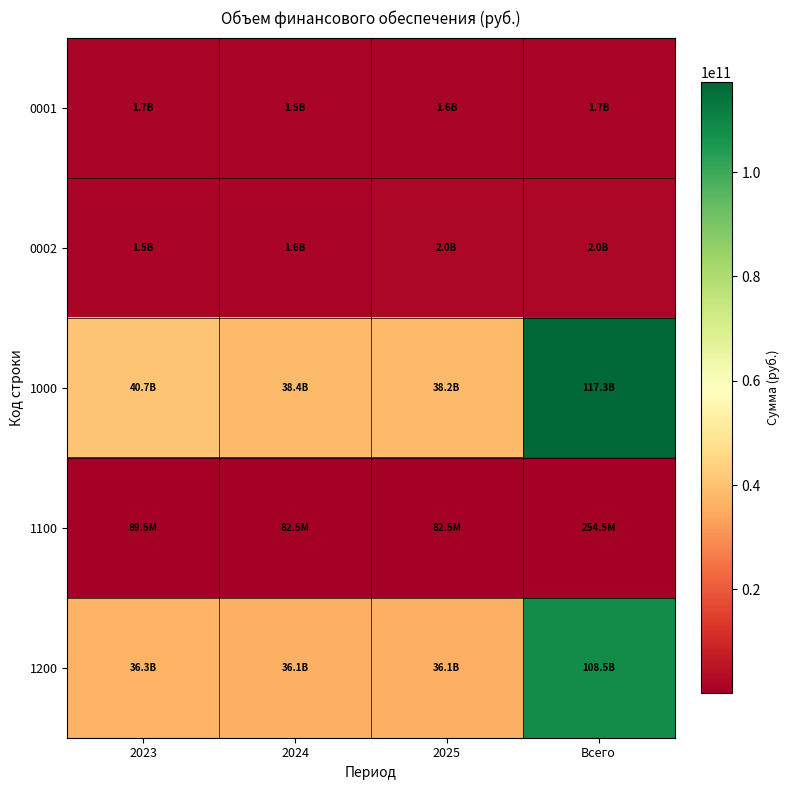

Reading left to right, extract all data points from this chart.

0001: 2023=1668070389.5	2024=1525129227.7	2025=1607873656.1	Всего=1674968333.1
0002: 2023=1525129227.7	2024=1607873656.1	2025=1963420565.4	Всего=1970318509.0
1000: 2023=40667062529.7	2024=38365919847.4	2025=38243544735.8	Всего=117276527112.9
1100: 2023=89453755.2	2024=82491288.8	2025=82543550.8	Всего=254488594.7
1200: 2023=36342864935.3	2024=36059509342.6	2025=36109496701.0	Всего=108511870978.9